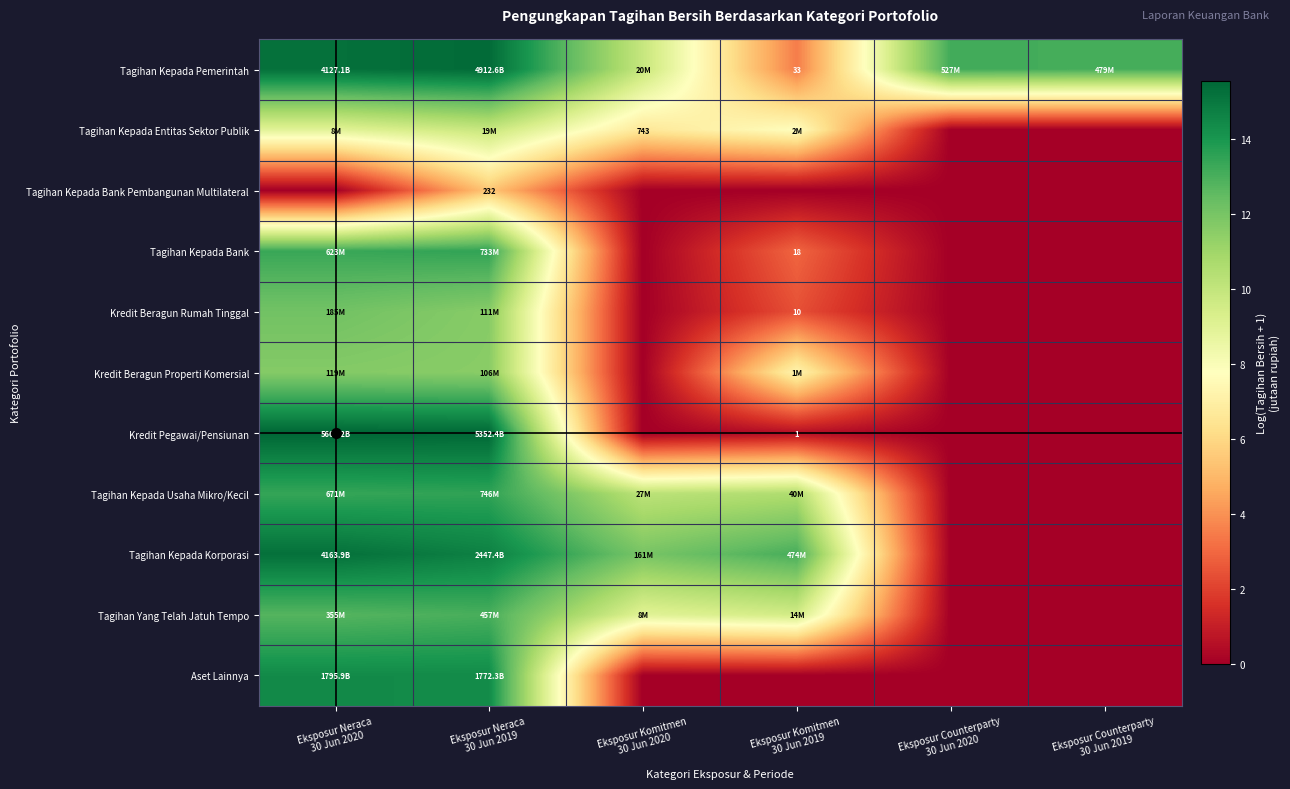

How many values in Tagihan Kepada Entitas Sektor Publik are above zero?

4